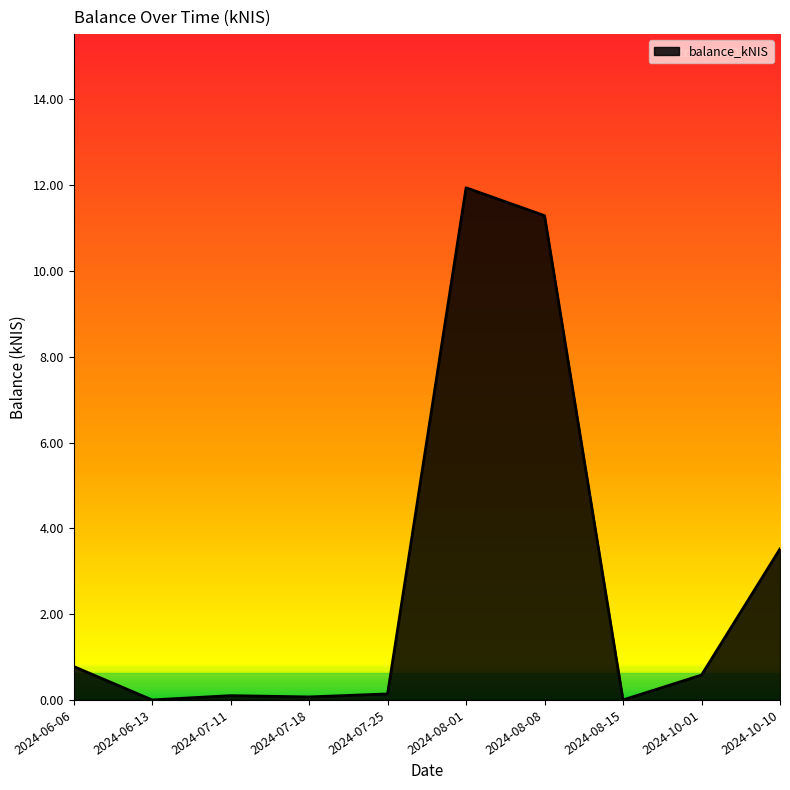

What is the change in value from 2024-08-08 to 2024-08-15?

-11.3